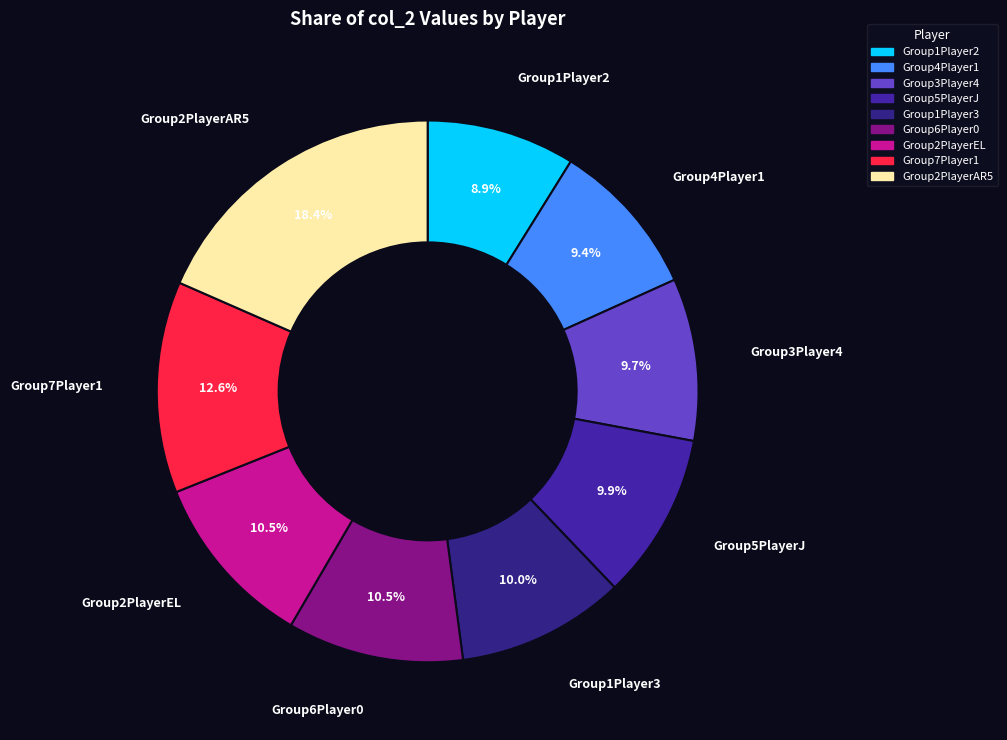

The Group3Player4 slice represents 10% of the pie. True or false?

True